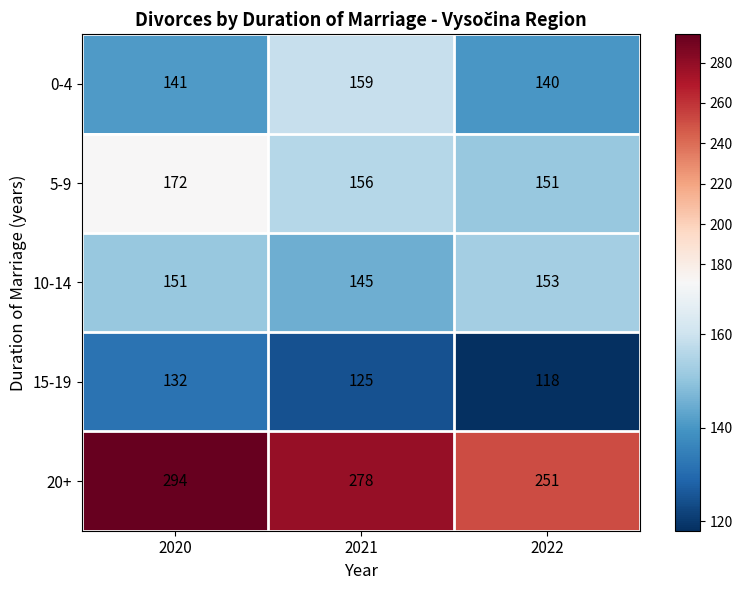

At how many categories does at least one series exceed 224?

3